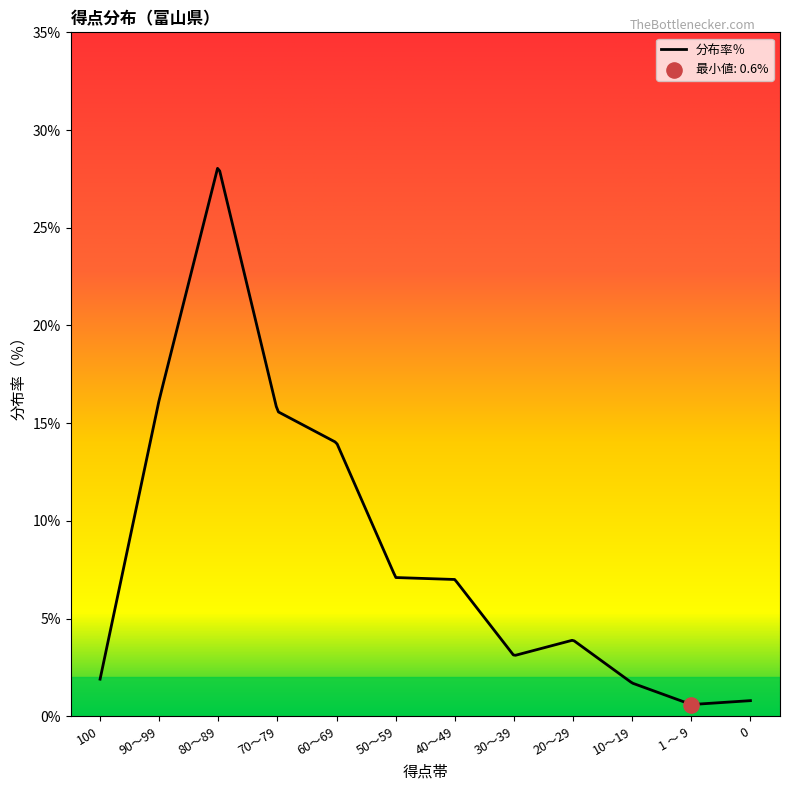

Which series contains the highest Y value?

分布率％